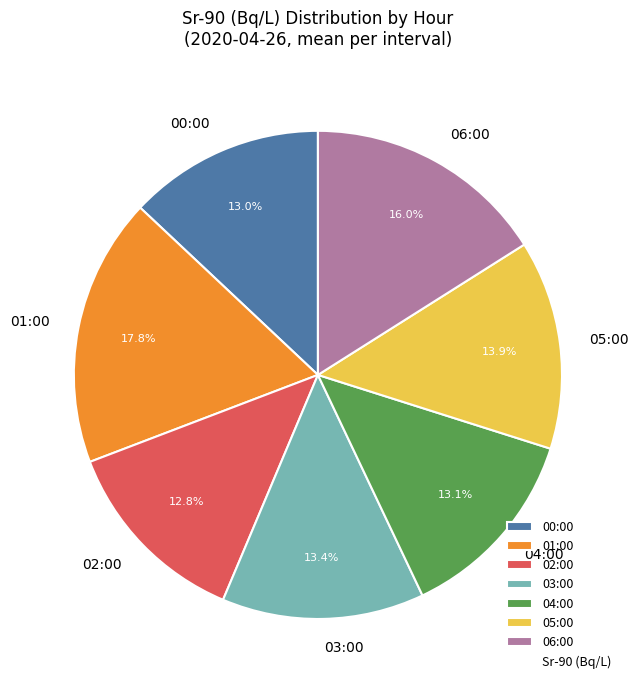

Between 00:00 and 01:00, which is larger?

01:00